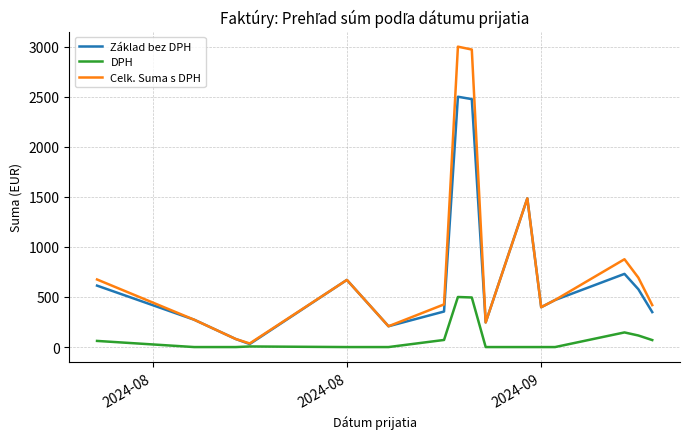

Rank the series by their maximum value, from lowest to highest.

DPH, Základ bez DPH, Celk. Suma s DPH